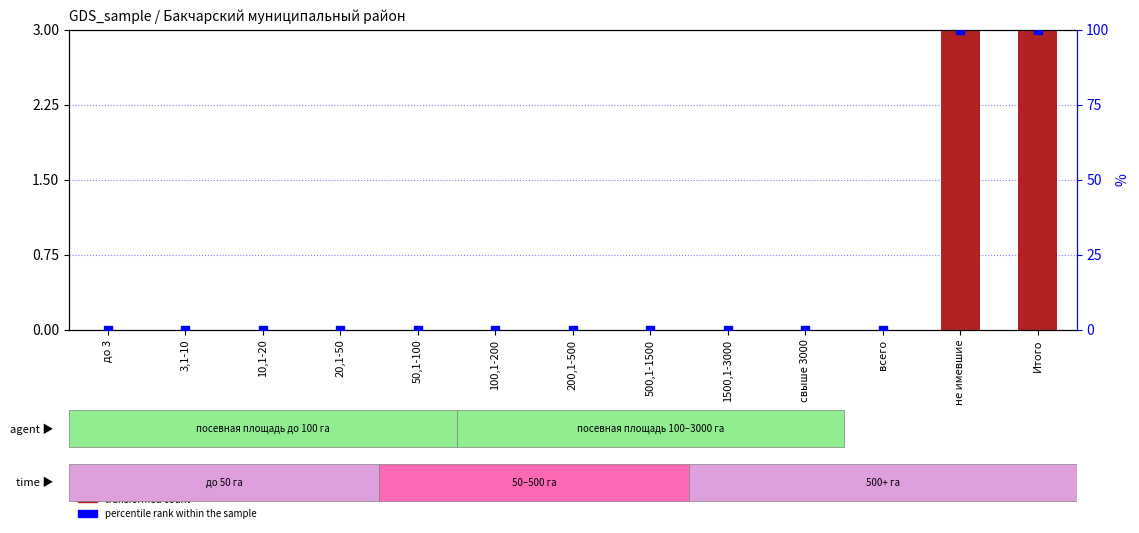

At how many categories does at least one series exceed 78?

2